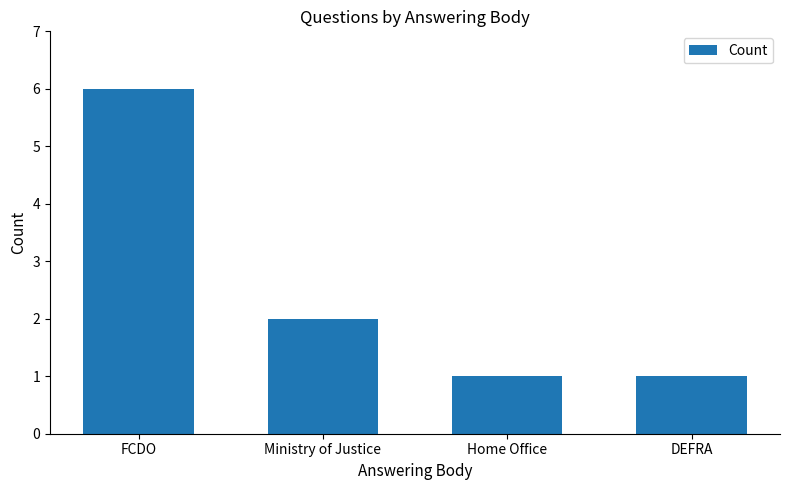

Where is the data nearest to the value 3?

Ministry of Justice